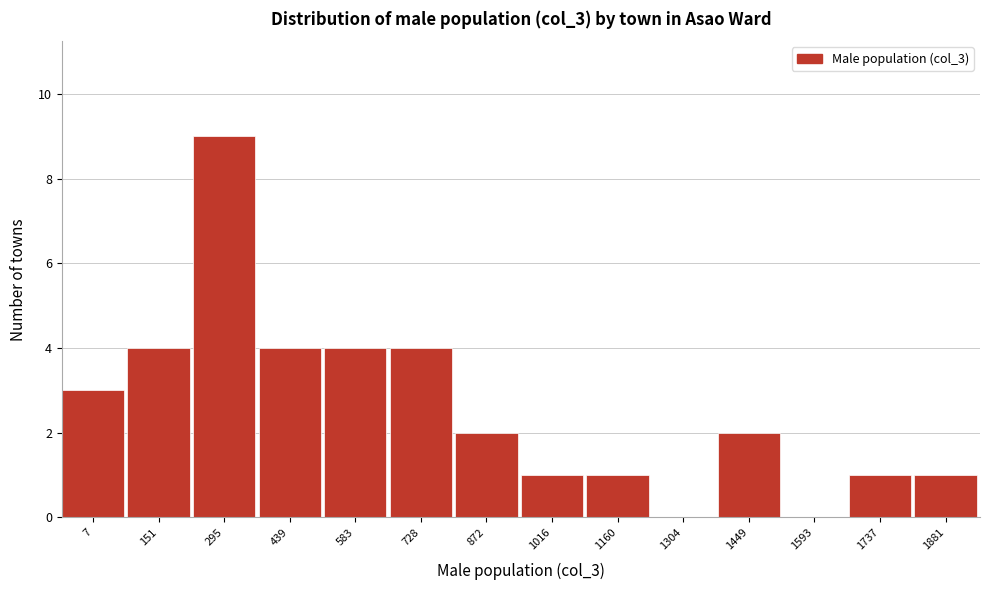

Reading right to left, transcribe all the data shown in this chart.

1881=1	1737=1	1593=0	1449=2	1304=0	1160=1	1016=1	872=2	728=4	583=4	439=4	295=9	151=4	7=3